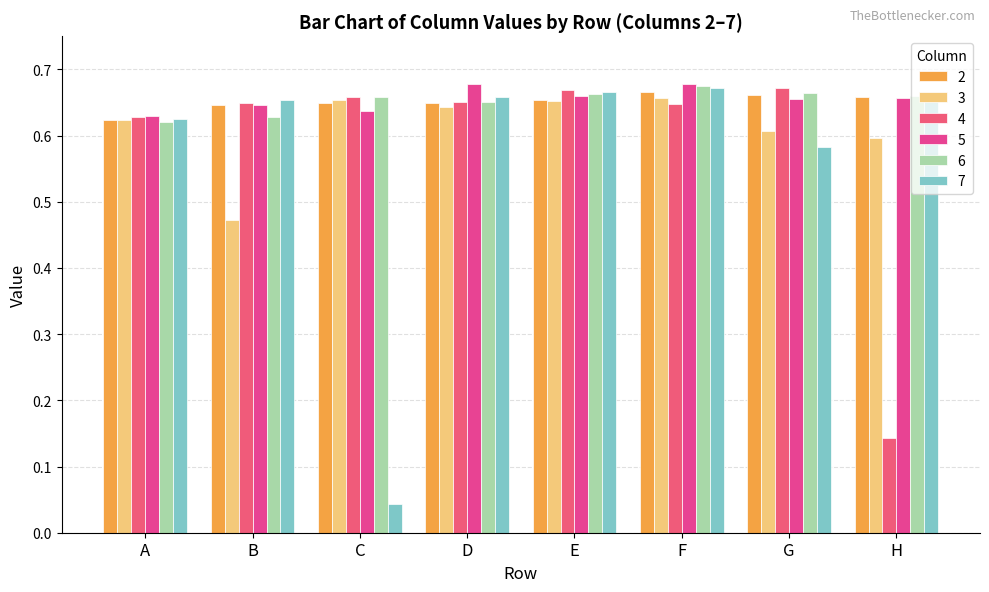

Which series has the largest range (max minus min)?

7